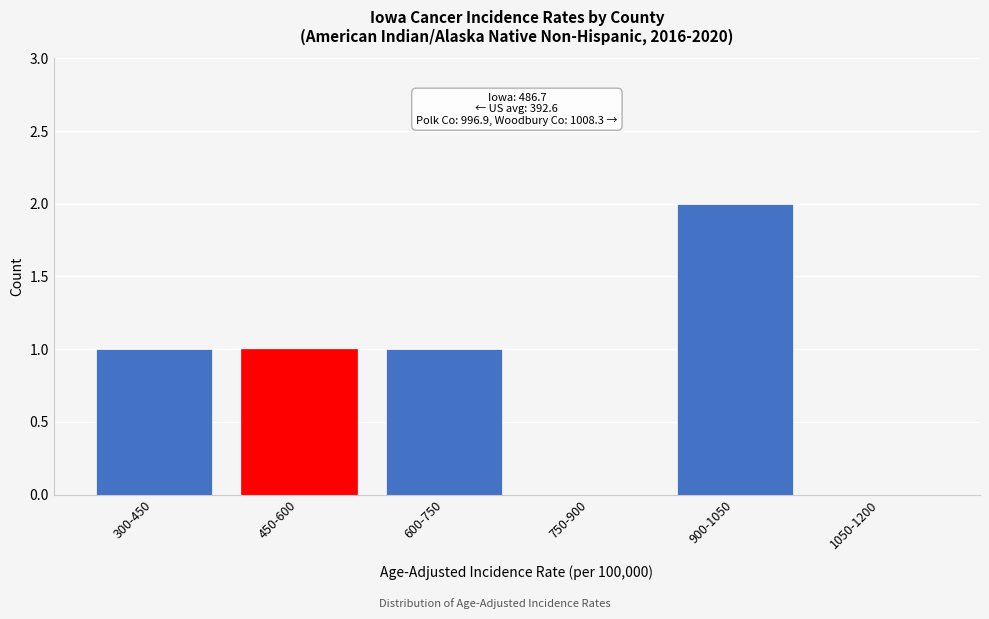

Reading left to right, what are all the values shown in this chart?

300-450=1	450-600=1	600-750=1	750-900=0	900-1050=2	1050-1200=0